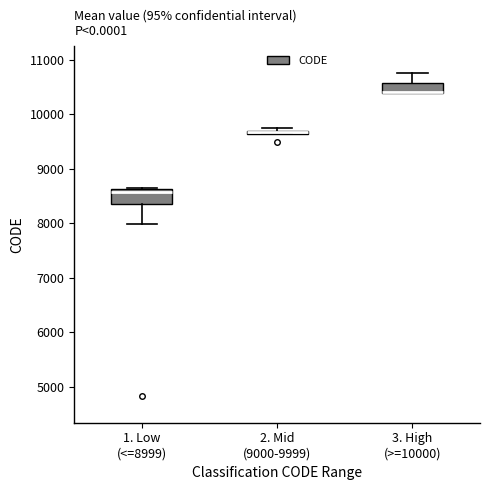

Where does the upper whisker of the box for 3. High (>=10000) end on the y-axis? The values are not printed on the chart, so give them approximately, as read against the axis.

10800